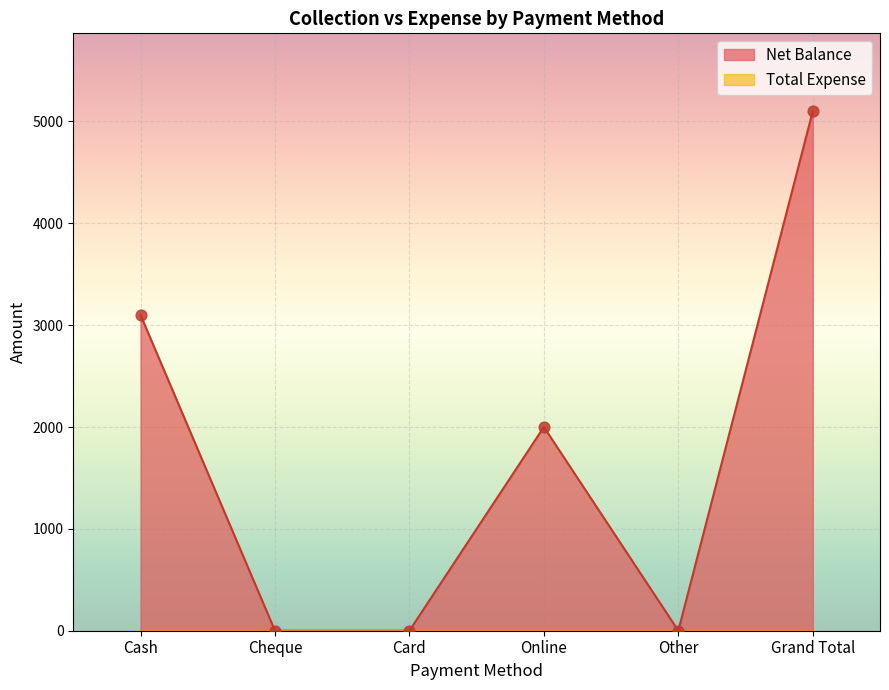

What is the change in value from Cash to Online?

-1100